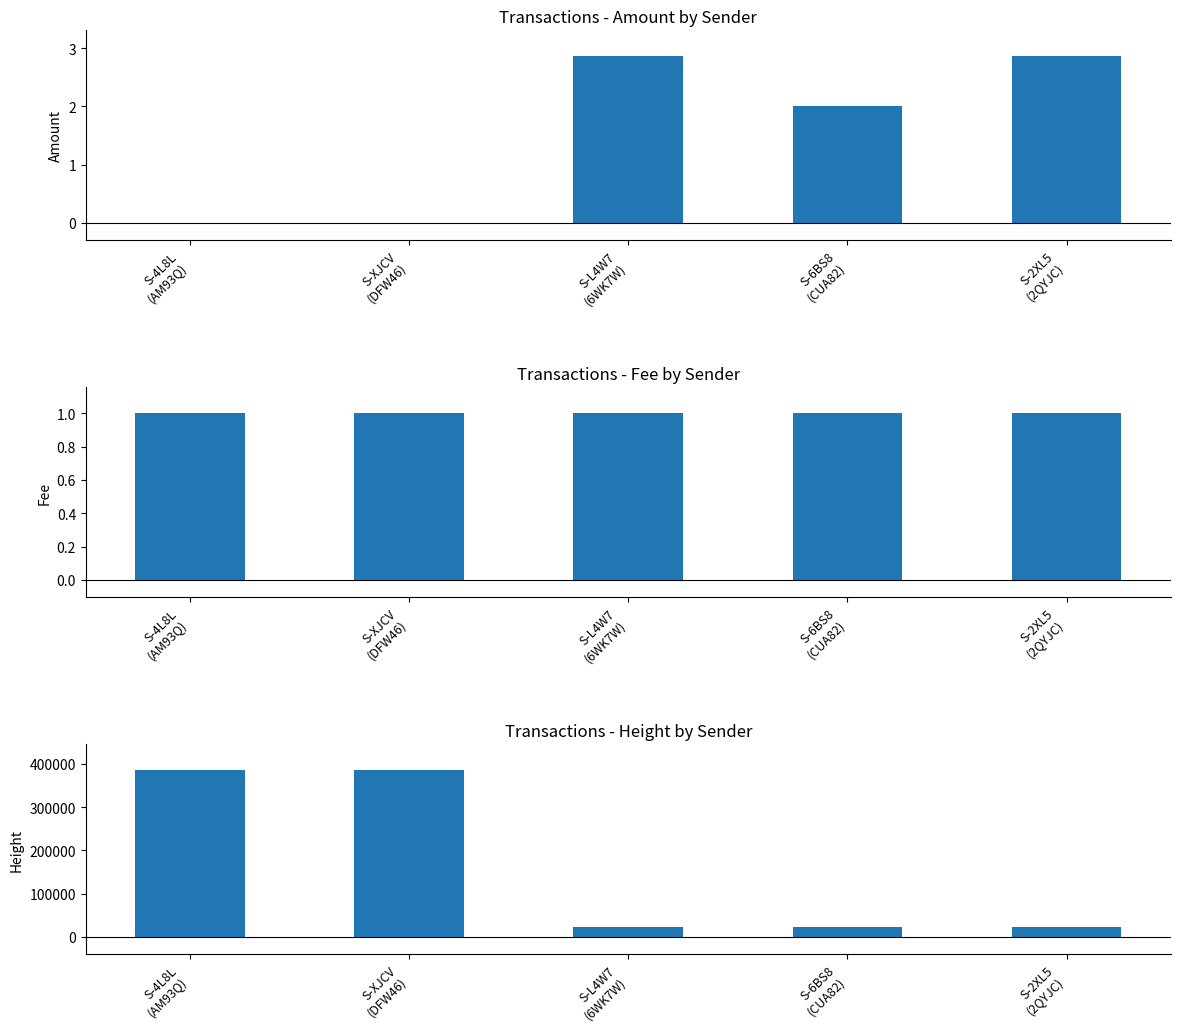

What is the sum of the Fee values at S-6BS8
(CUA82) and S-4L8L
(AM93Q)?

2.0